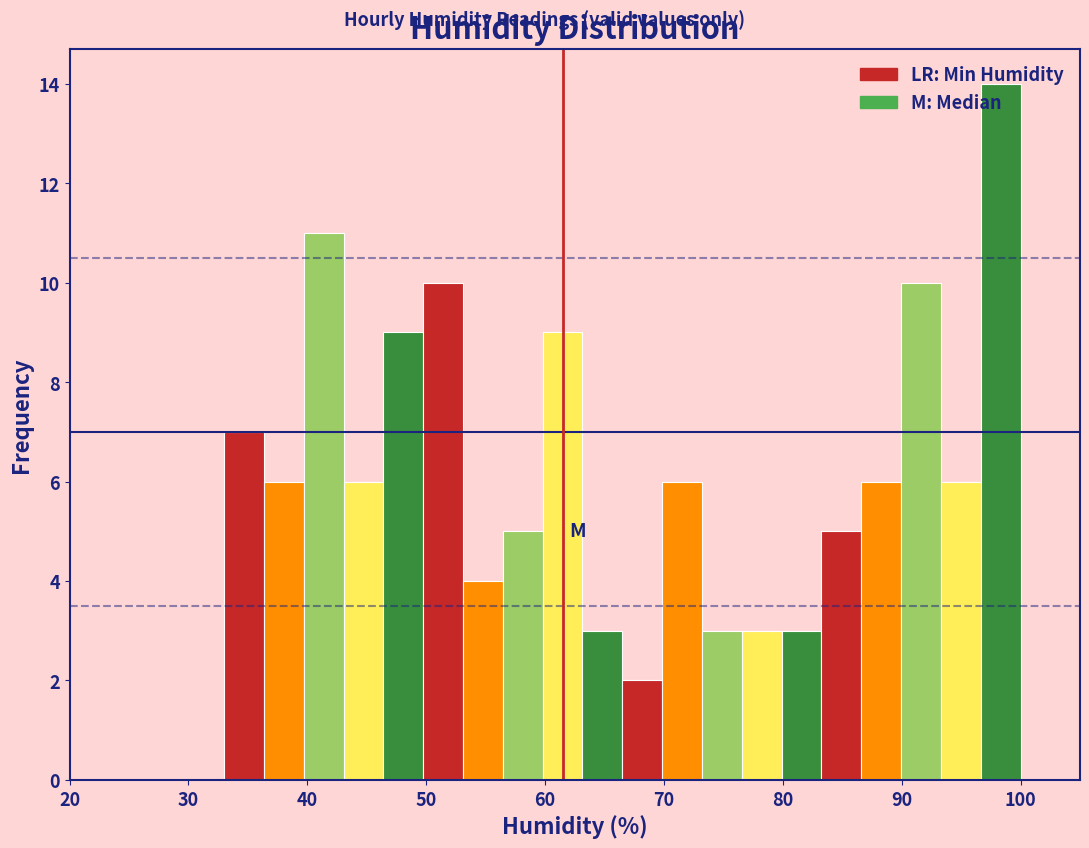

Around what value on the x-axis is the tallest bar? Give the approximate position of its centre, as read against the axis.

98